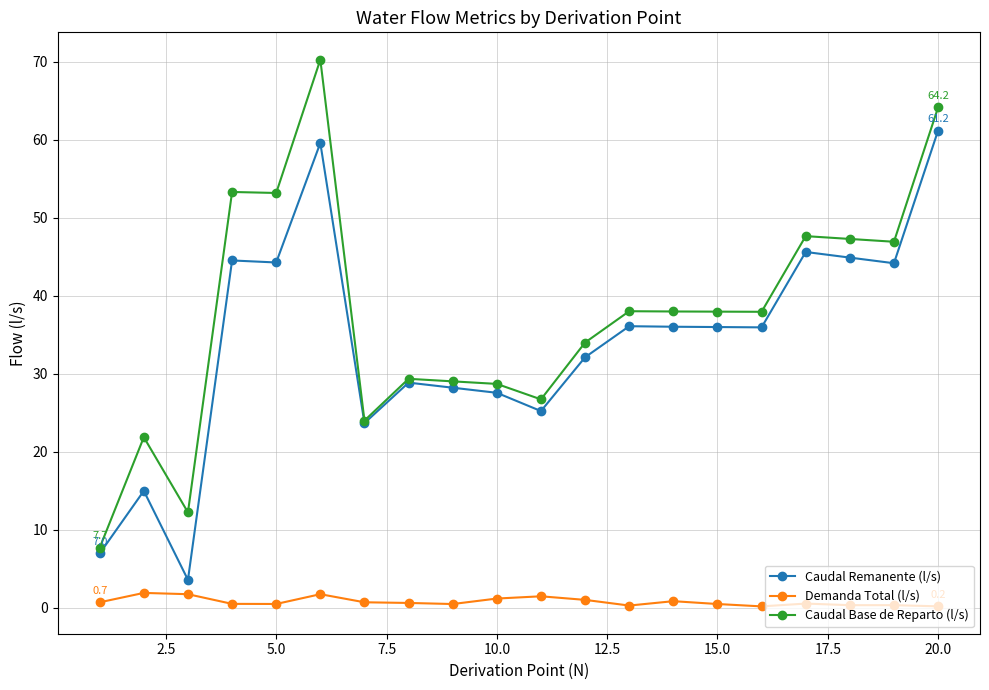

Which series has the largest total across all categories?

Caudal Base de Reparto (l/s)